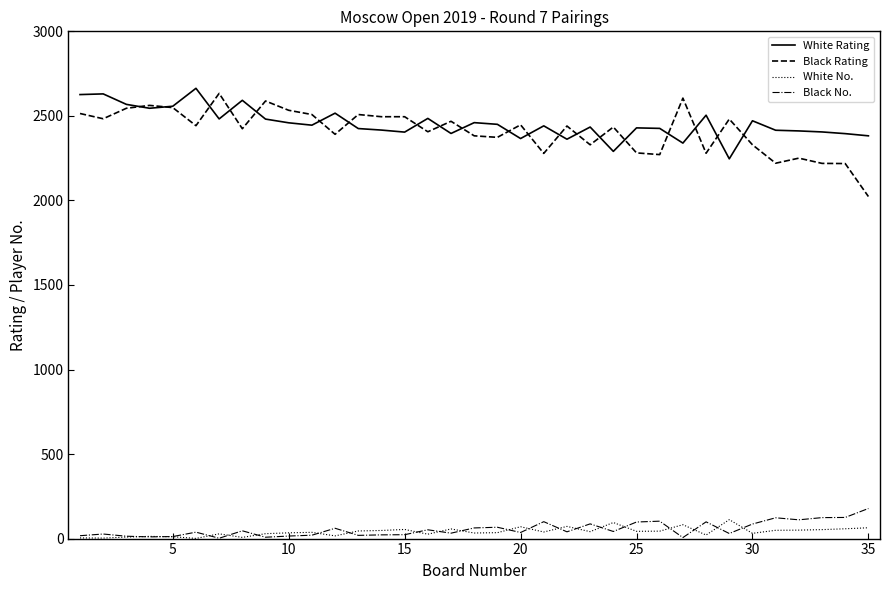

Which series ends up on top after the final intersection of Black No. and White No.?

Black No.